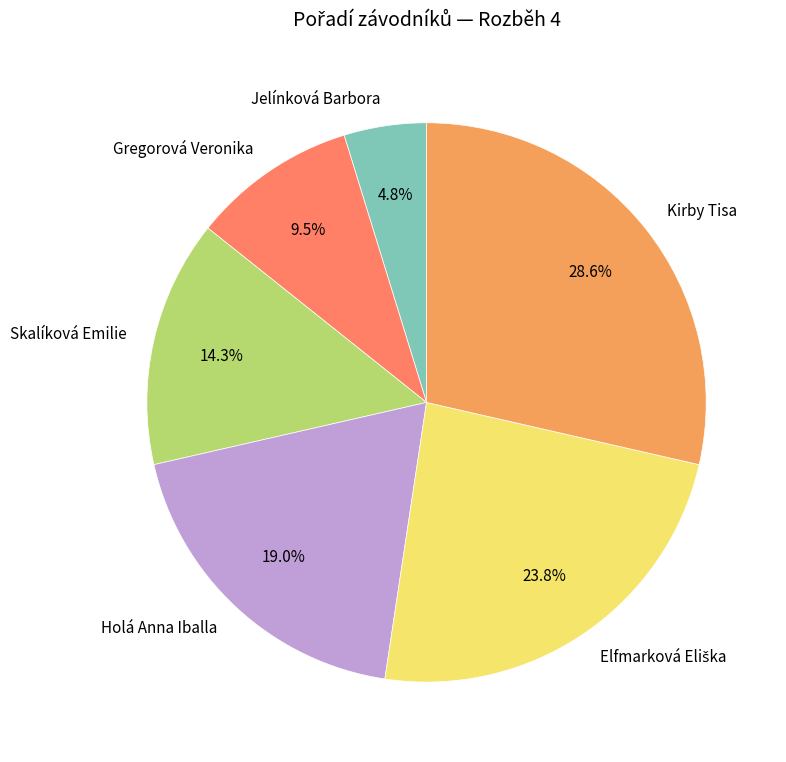

To the nearest percent, what percentage of the pie is Kirby Tisa?

29%